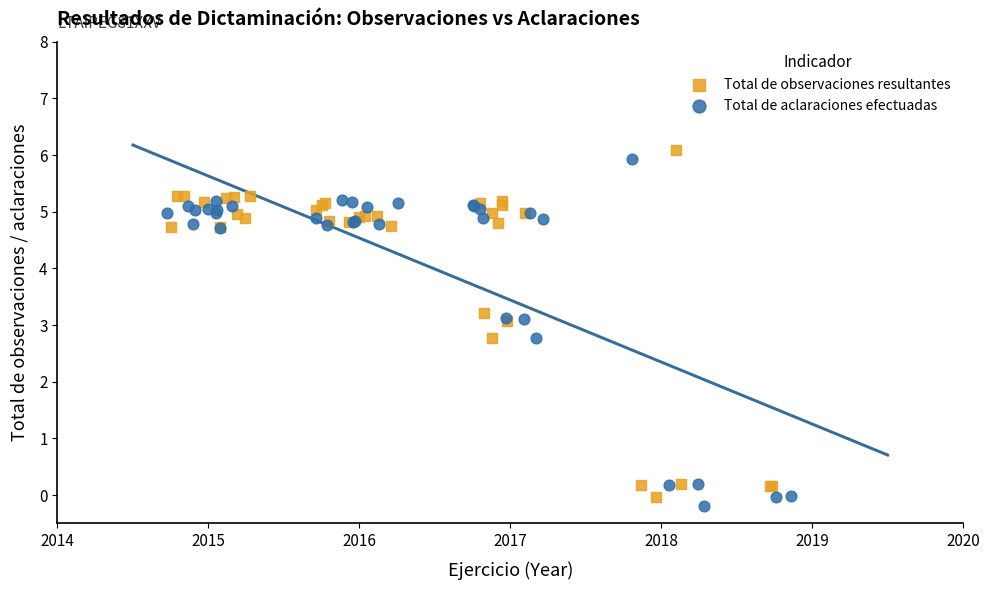

Which series contains the highest Y value?

Total de observaciones resultantes